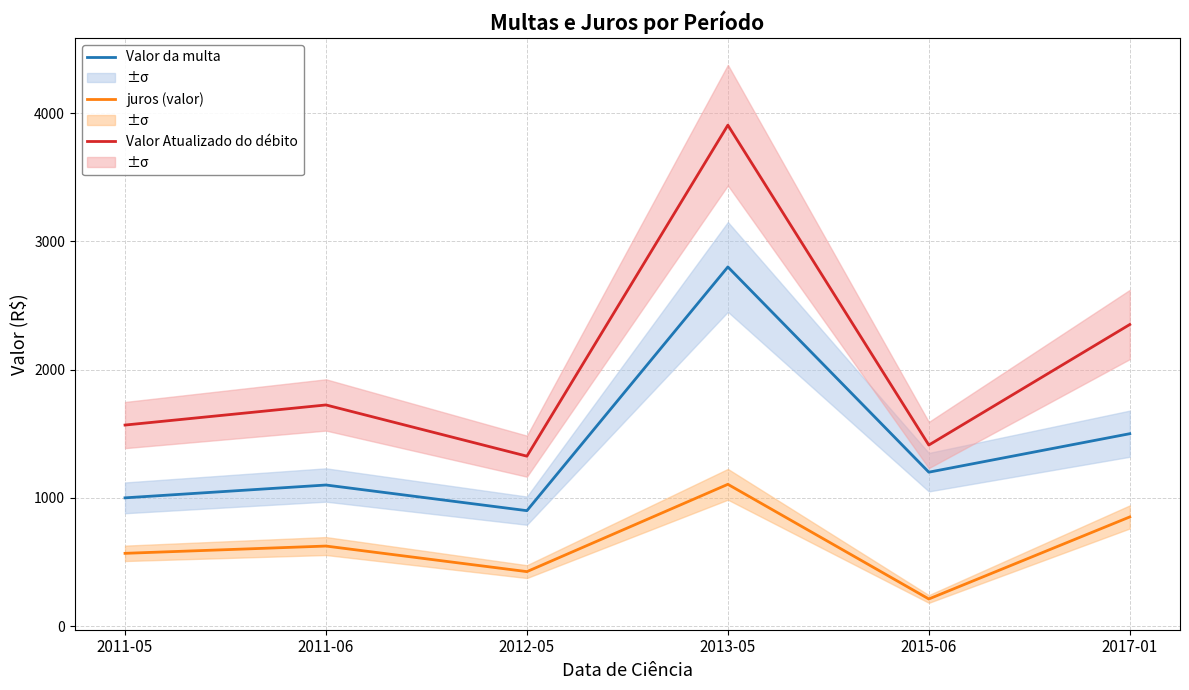

The Valor Atualizado do débito series shows 1890.1 at 2015-06. True or false?

False